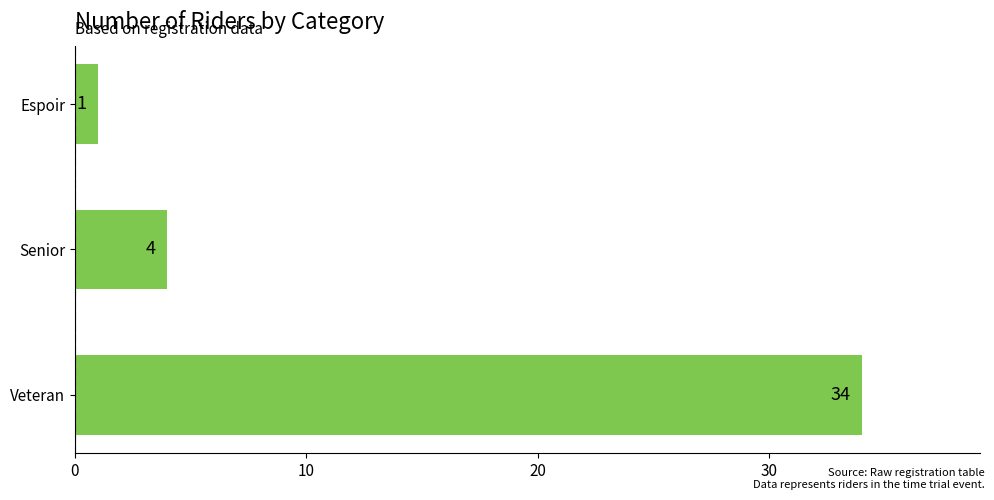

Reading bottom to top, what are all the values shown in this chart?

Veteran=34	Senior=4	Espoir=1